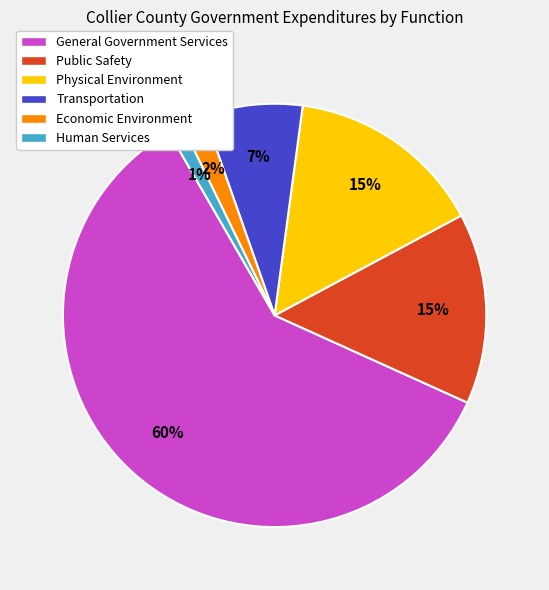

What percentage is the Transportation slice, to the nearest percent?

7%